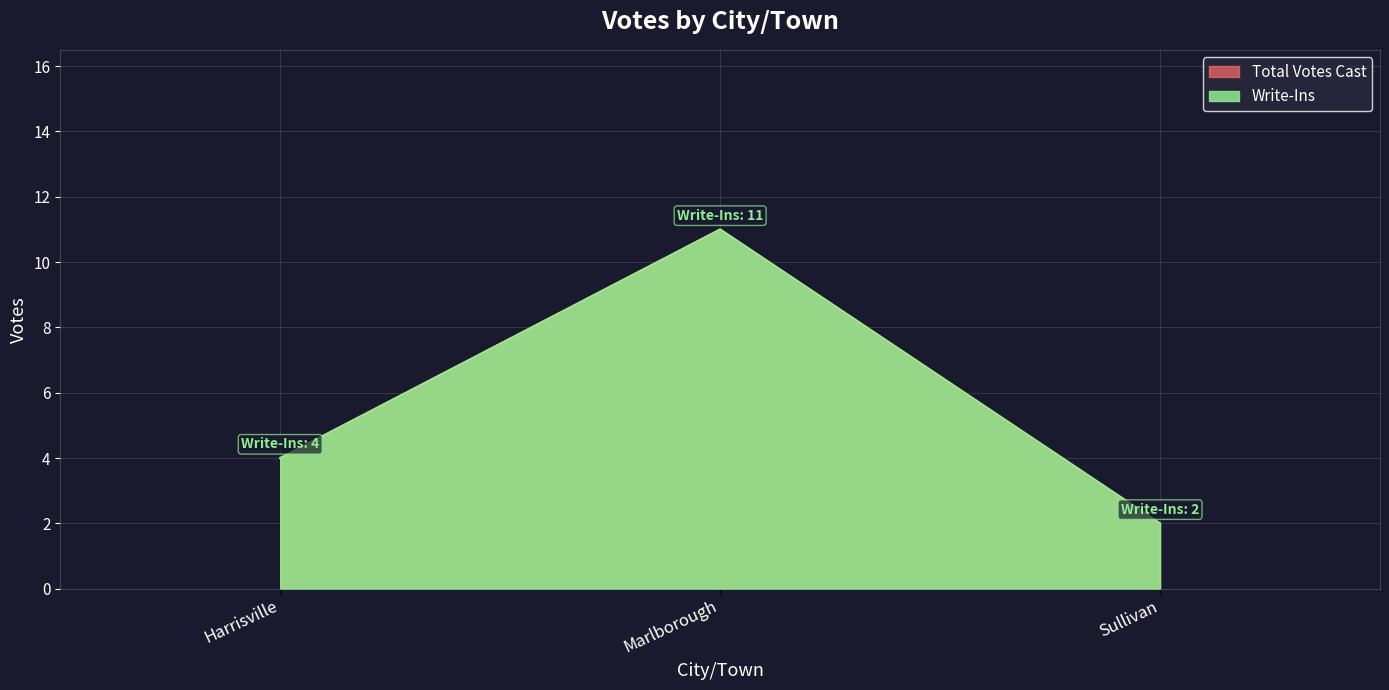

Which series has the largest total across all categories?

Write-Ins